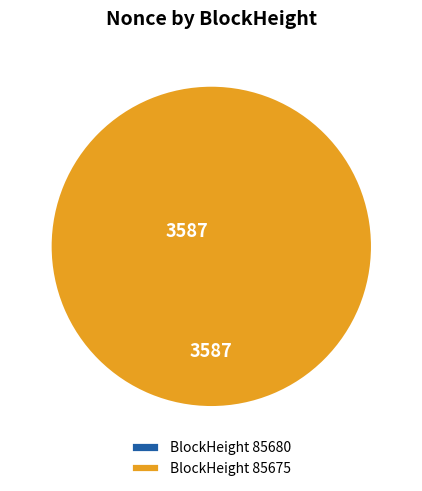

What is the change in value from 85680 to 85675?

+3587